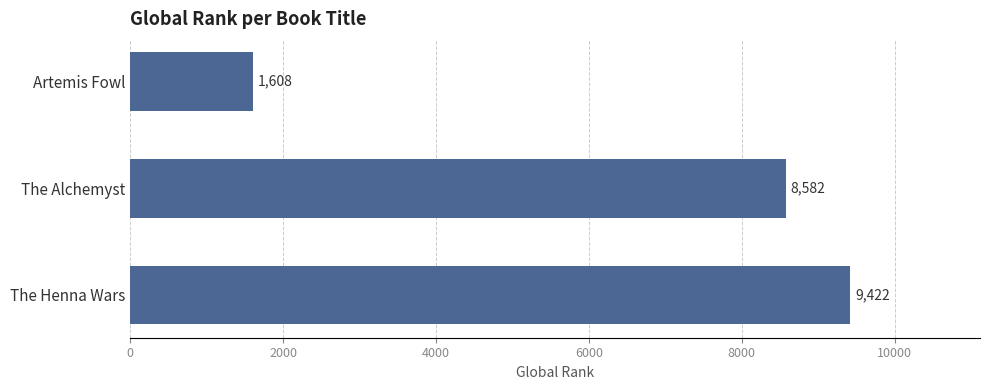

At which label is the value closest to 5515?

The Alchemyst